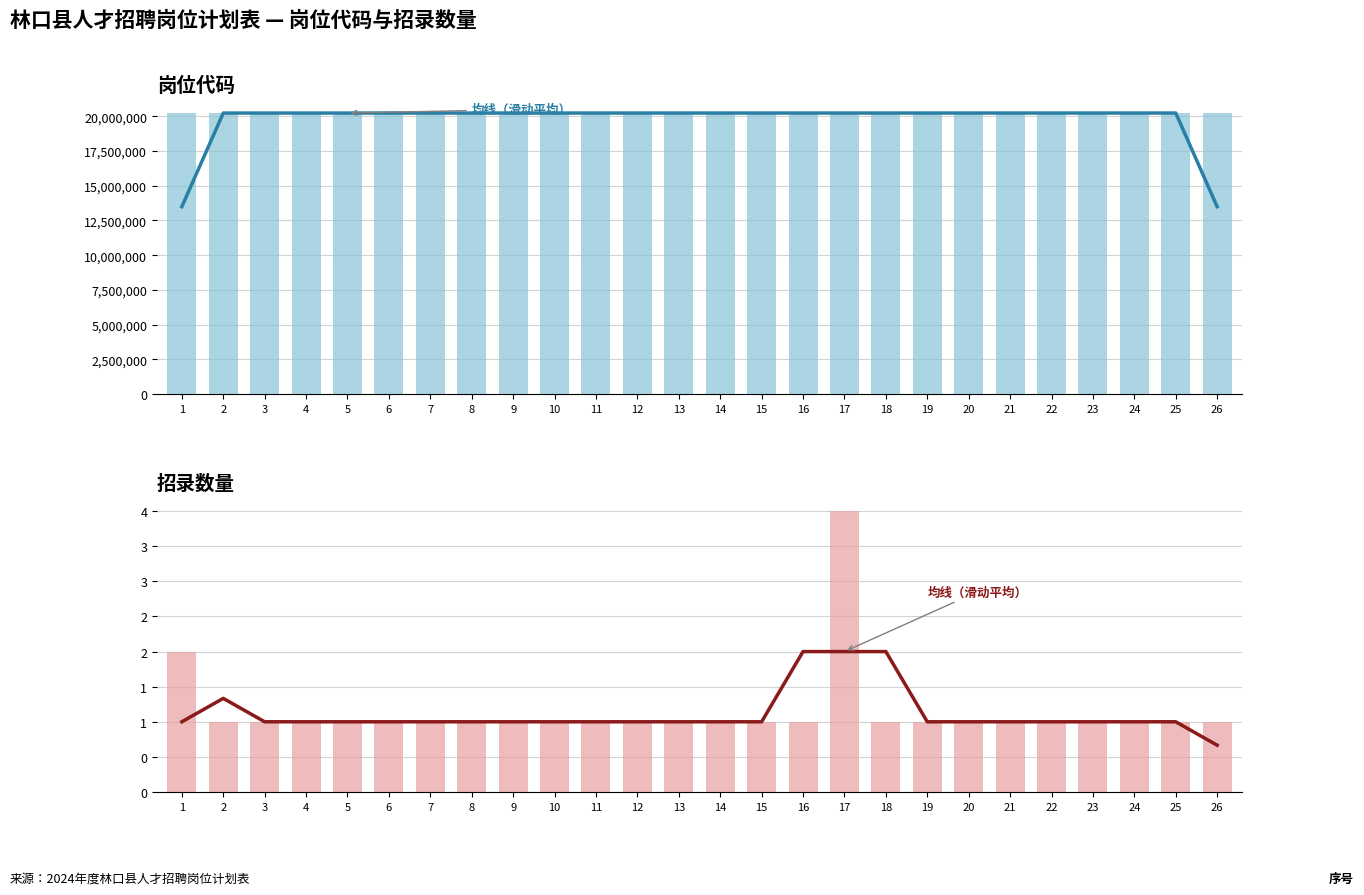

How many data points in 招录数量（均线） are above 1?

4